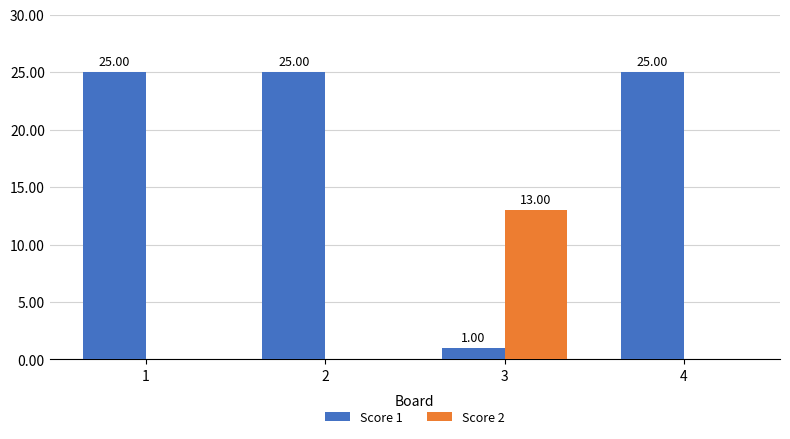

Is it true that Score 1 equals 9 at 2?

False